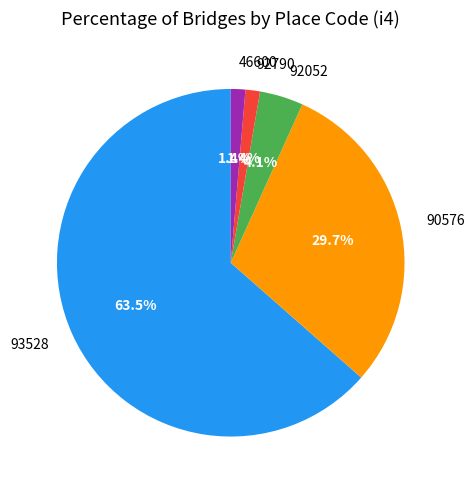

To the nearest percent, what is the difference between the largest and smallest slice percentages?

62%